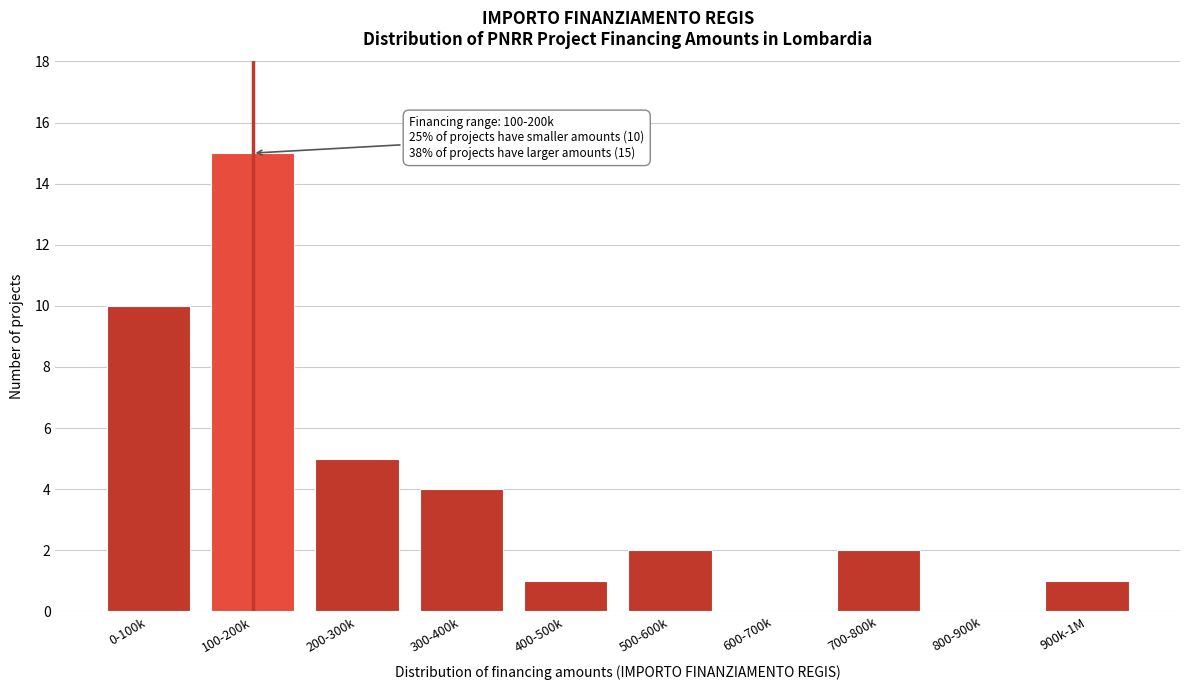

Reading left to right, list all the values displayed in this chart.

0-100k=10	100-200k=15	200-300k=5	300-400k=4	400-500k=1	500-600k=2	600-700k=0	700-800k=2	800-900k=0	900k-1M=1